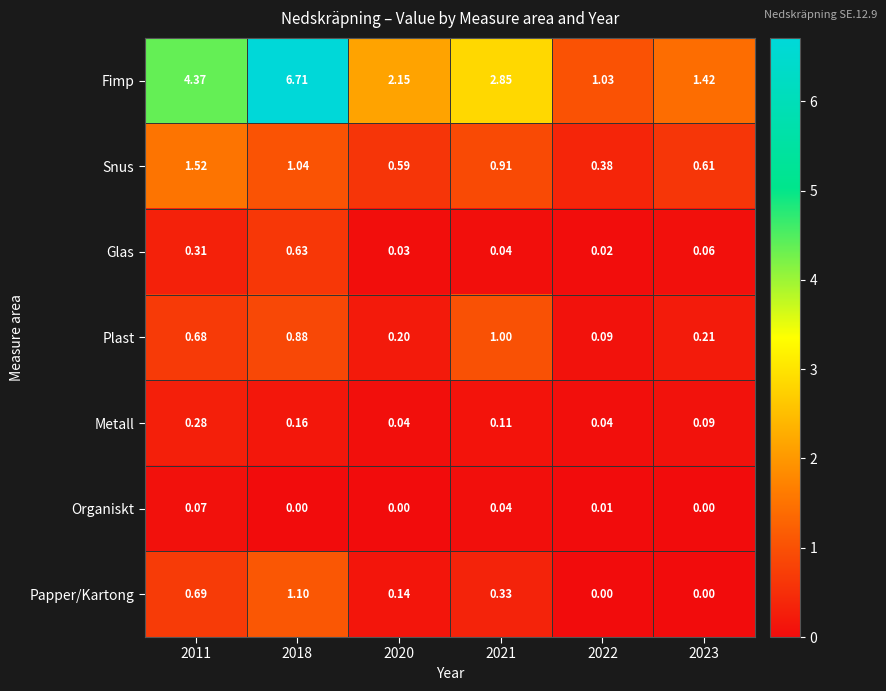

Which series has the largest range (max minus min)?

Fimp